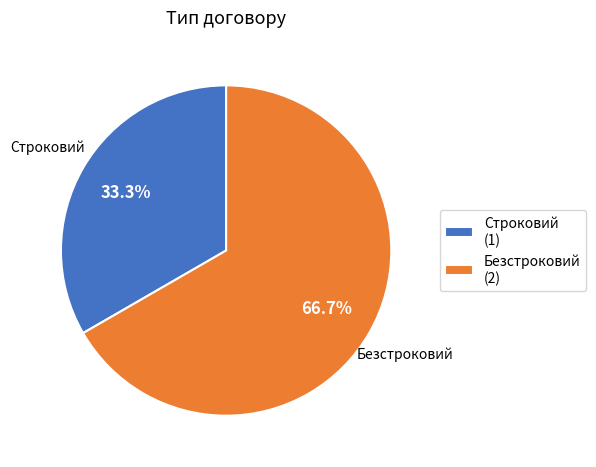

To the nearest percent, what portion does Строковий represent?

33%